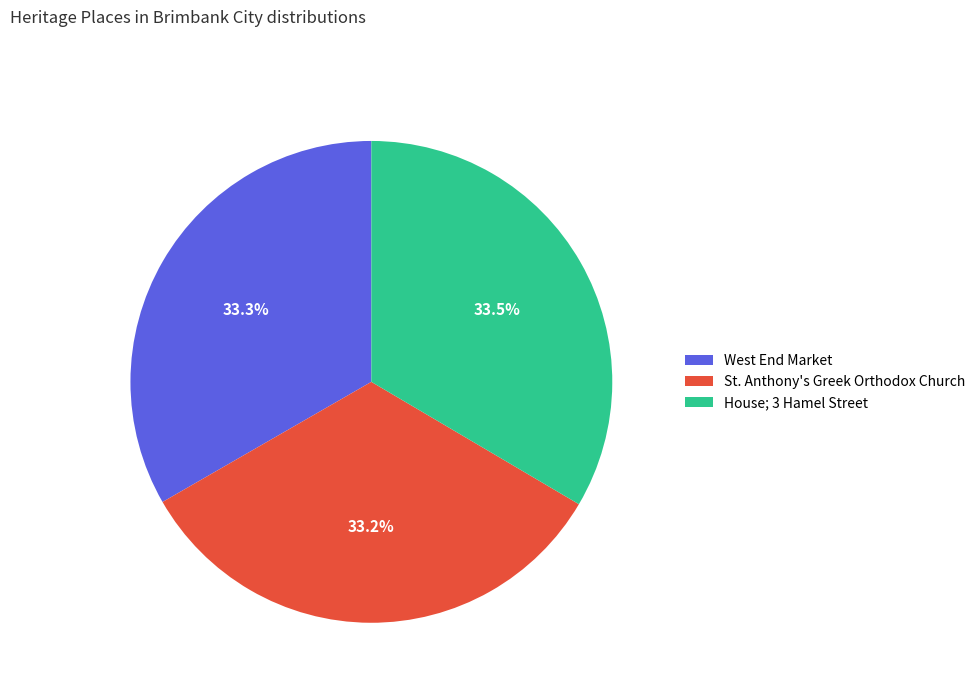

How much of the chart is everything except West End Market?

66.7%